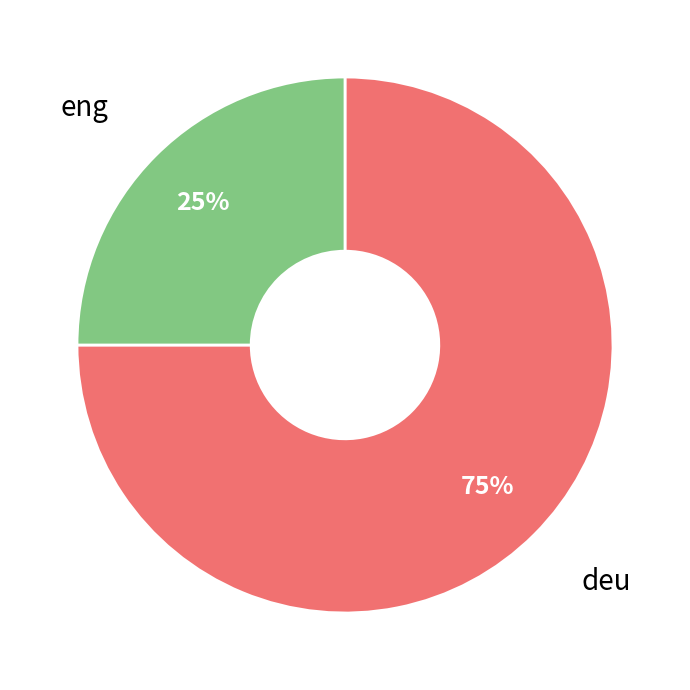

Does any single category account for the majority?

Yes